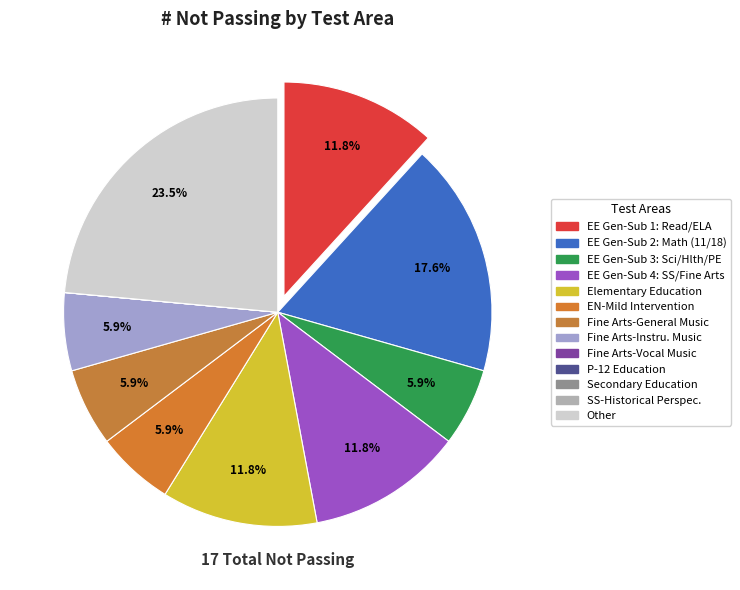

Which category has the biggest portion of the pie?

Other